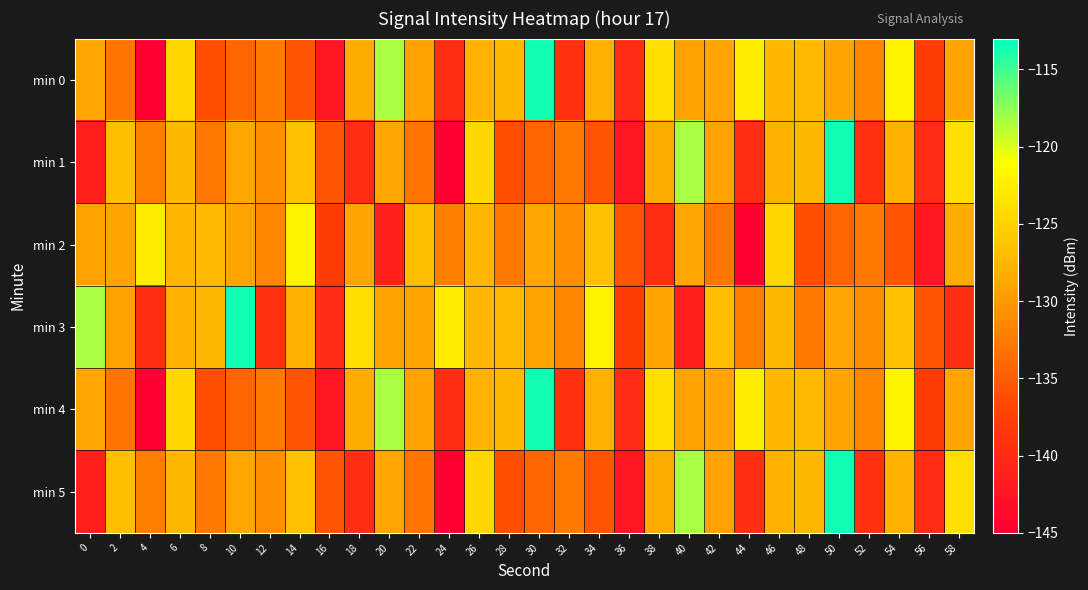

Which series has the largest range (max minus min)?

min 0